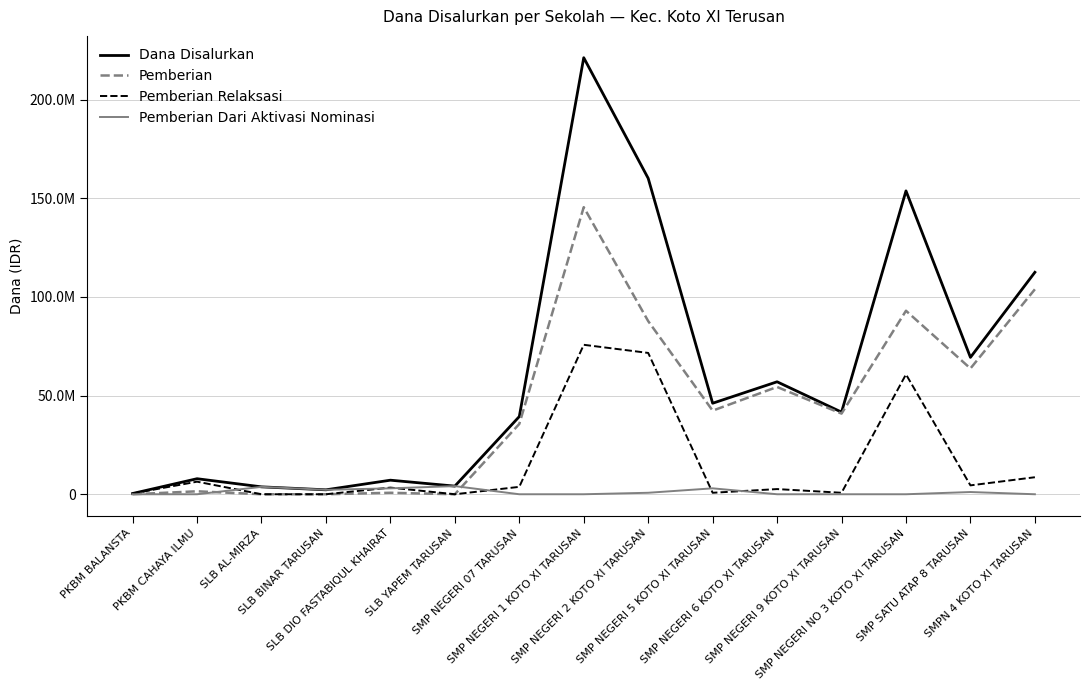

Rank the categories by Dana Disalurkan value from highest to lowest.

SMP NEGERI 1 KOTO XI TARUSAN, SMP NEGERI 2 KOTO XI TARUSAN, SMP NEGERI NO 3 KOTO XI TARUSAN, SMPN 4 KOTO XI TARUSAN, SMP SATU ATAP 8 TARUSAN, SMP NEGERI 6 KOTO XI TARUSAN, SMP NEGERI 5 KOTO XI TARUSAN, SMP NEGERI 9 KOTO XI TARUSAN, SMP NEGERI 07 TARUSAN, PKBM CAHAYA ILMU, SLB DIO FASTABIQUL KHAIRAT, SLB YAPEM TARUSAN, SLB AL-MIRZA, SLB BINAR TARUSAN, PKBM BALANSTA